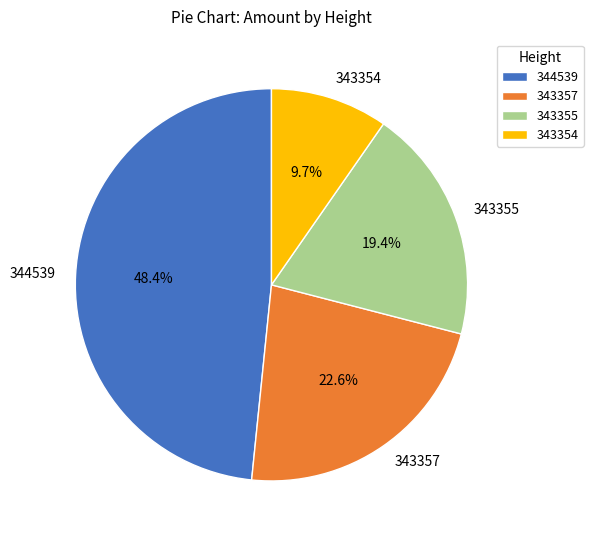

Which slice is the smallest?

343354